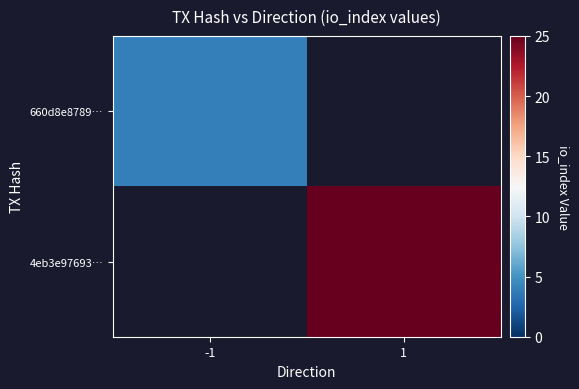

Is the value of 4eb3e97693… at -1 greater than the value of 660d8e8789… at 1?

No